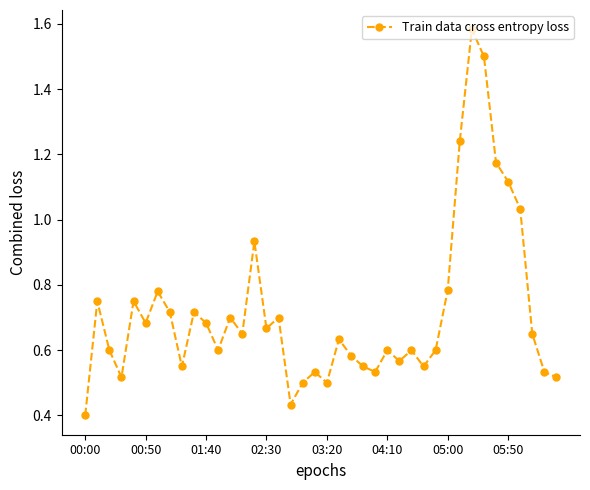

How many points are higher than both their immediate neighbors (excluding endpoints)?

12